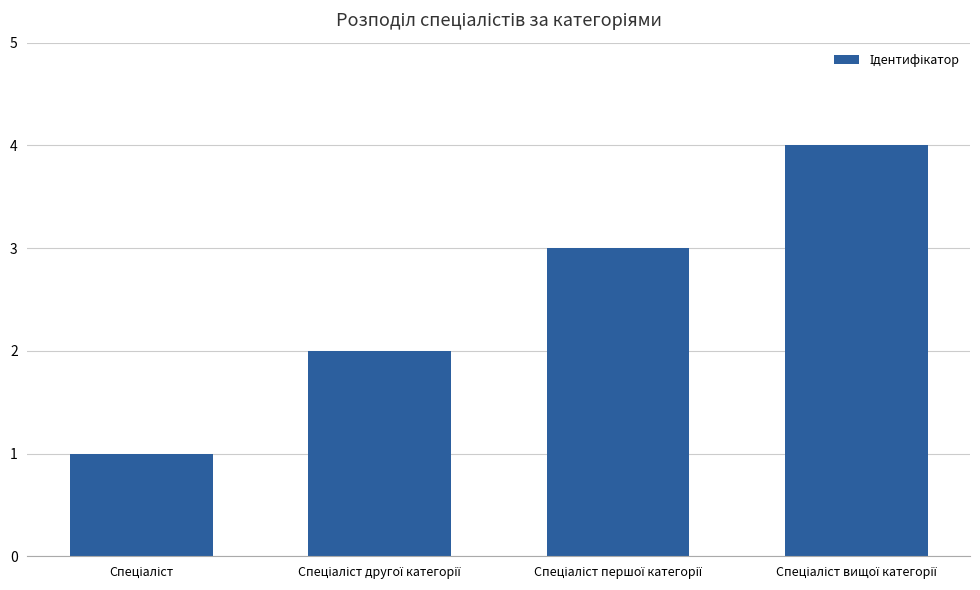

Are the bars horizontal?

No